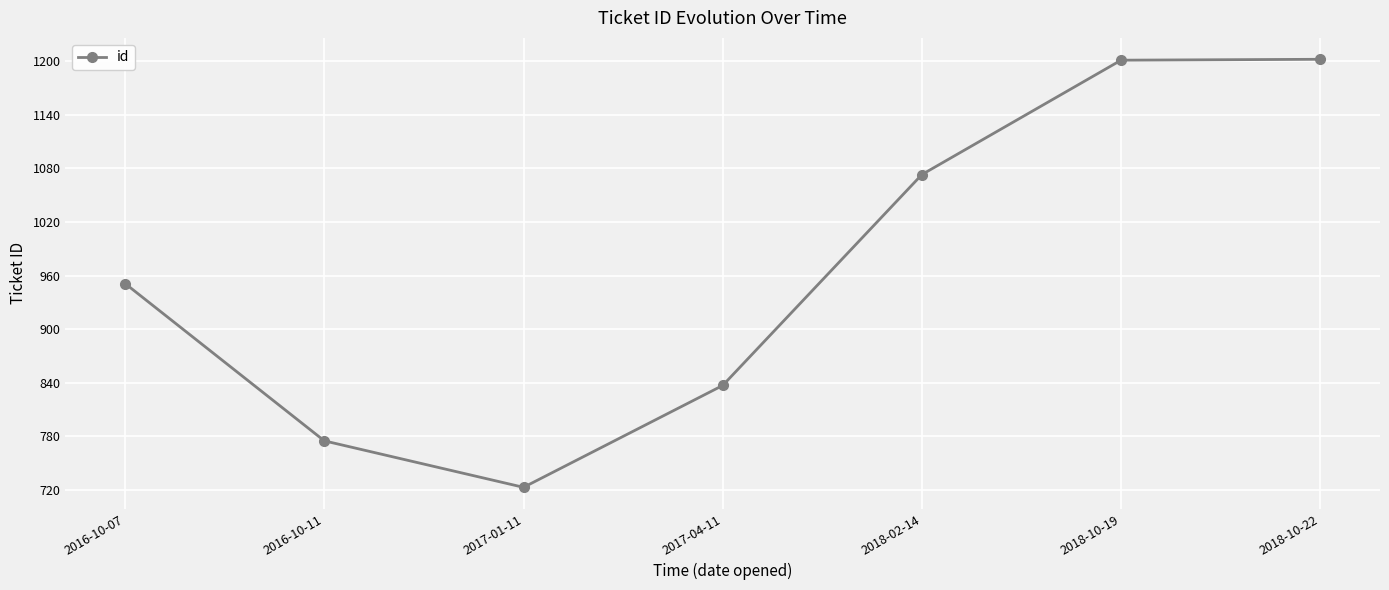

The chart shows a value of 723 at 2017-01-11. True or false?

True